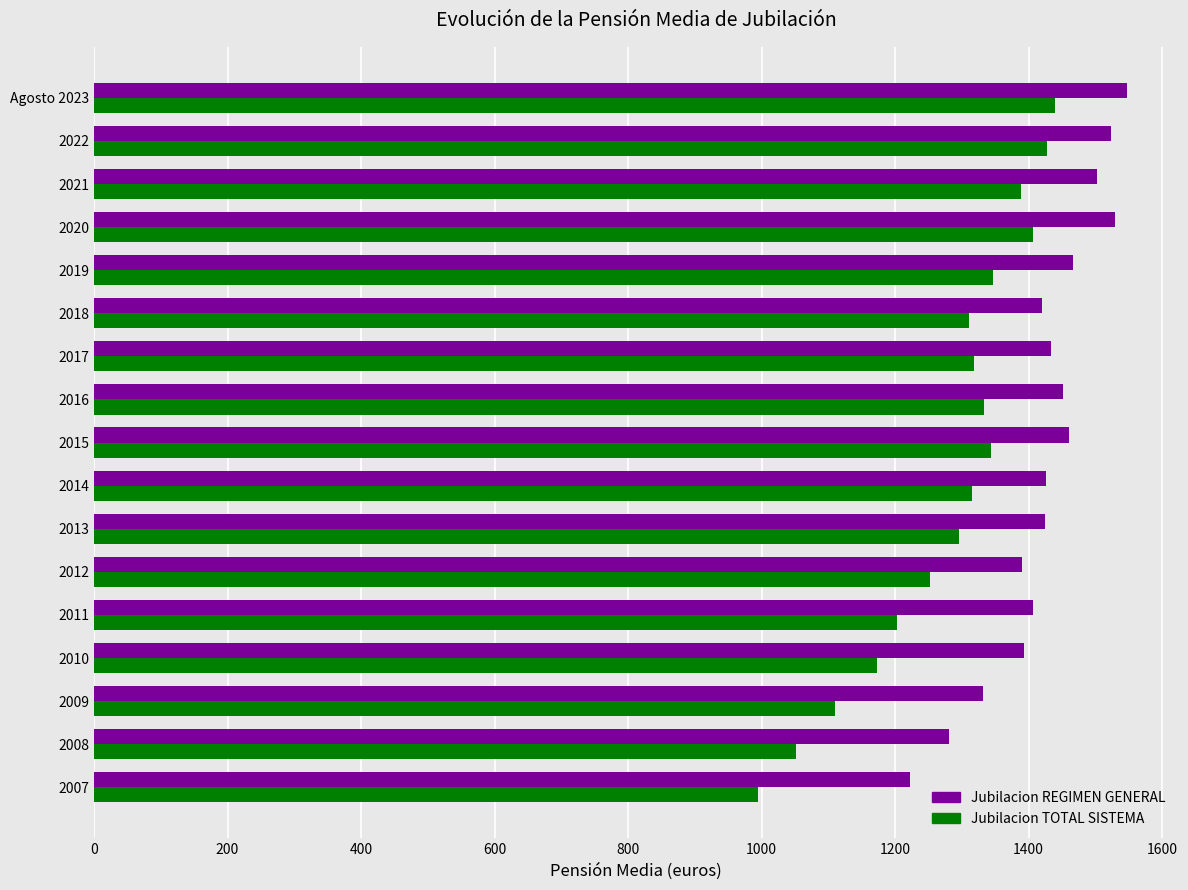

The Jubilacion REGIMEN GENERAL series shows 1939.3 at 2008. True or false?

False